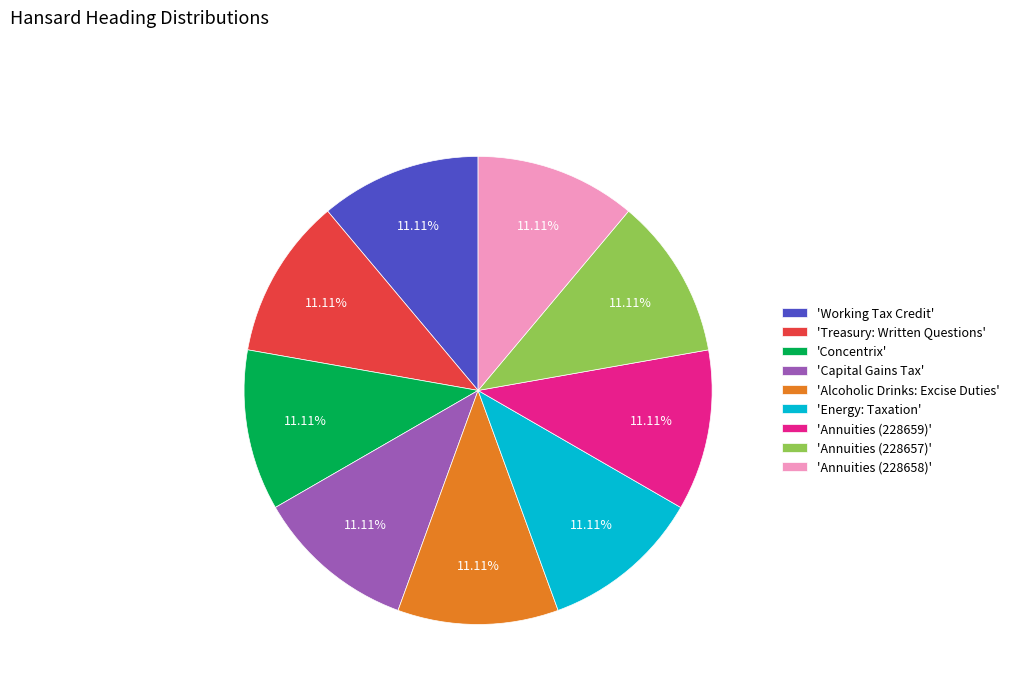

Approximately how many times larger is the value at 'Capital Gains Tax' compared to 'Annuities (228659)'?

1.0